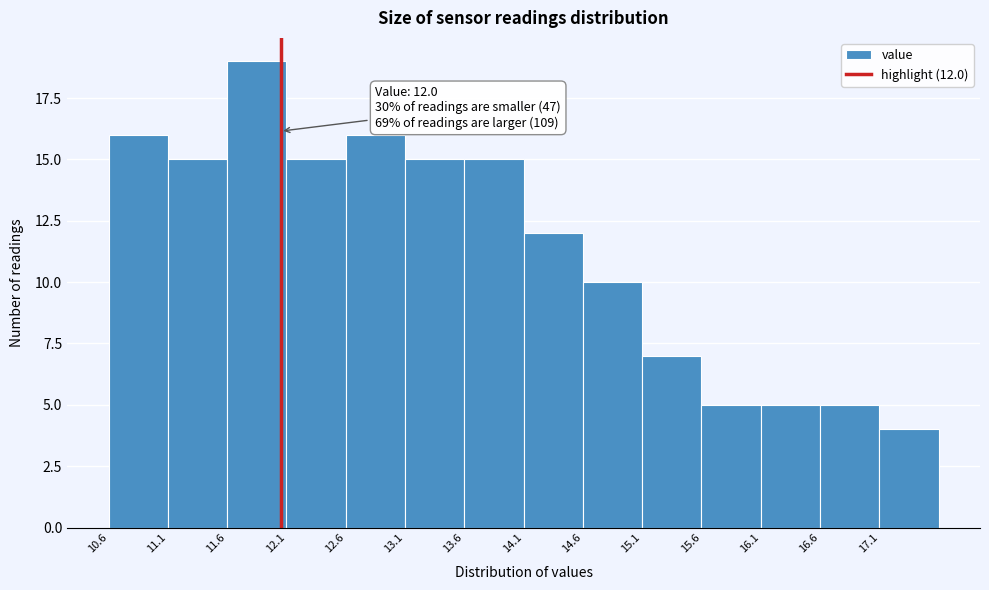

Which range on the x-axis has the tallest bar?

11.55 to 12.05